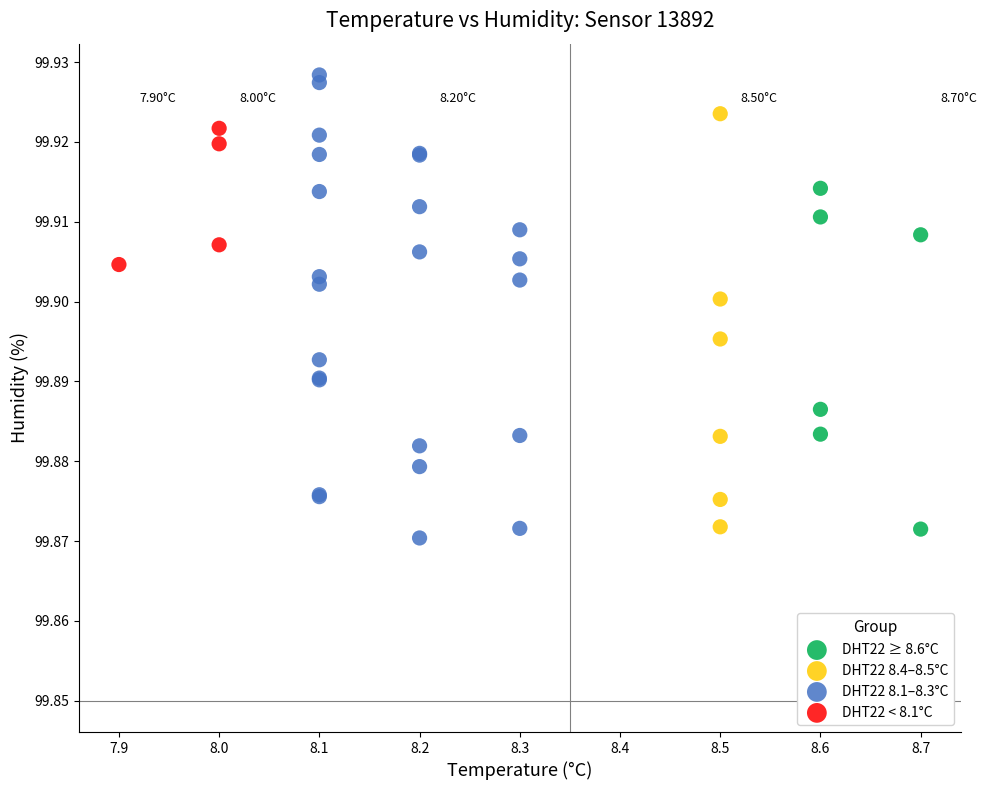

Which series contains the highest Y value?

DHT22 8.1–8.3°C